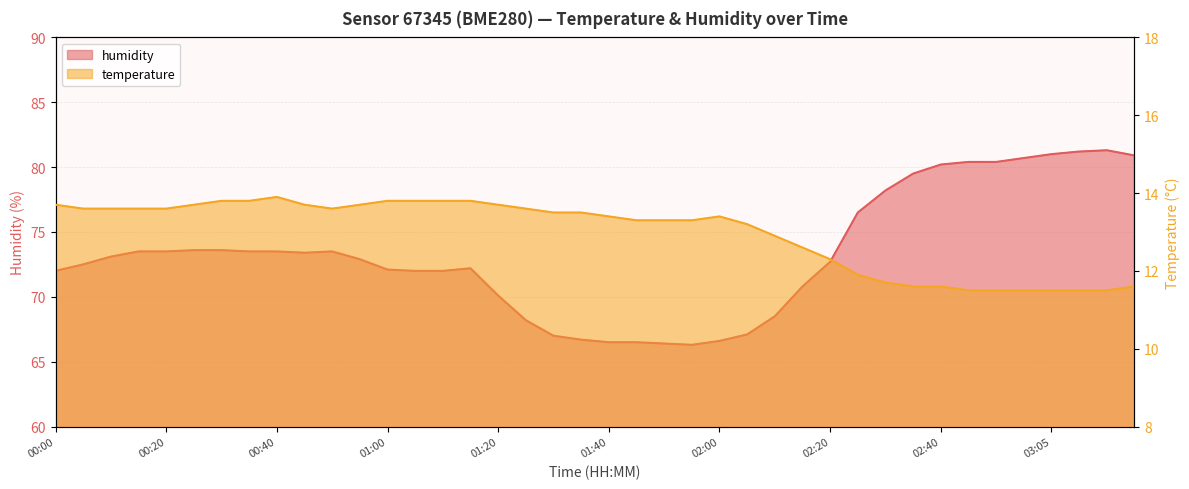

Where is the first local minimum for temperature?

00:50